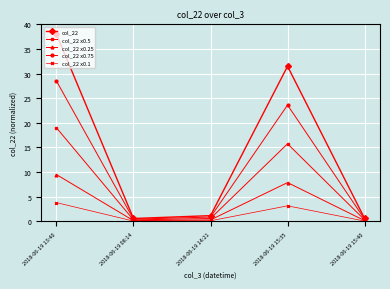

What is the greatest value displayed?

38.0